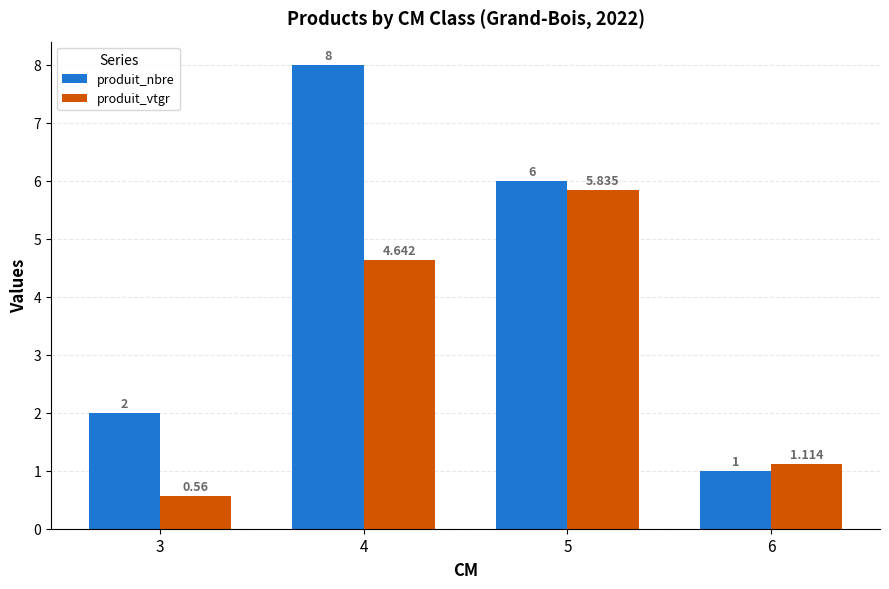

What is the difference between the second highest and second lowest values in the produit_vtgr series?

3.5